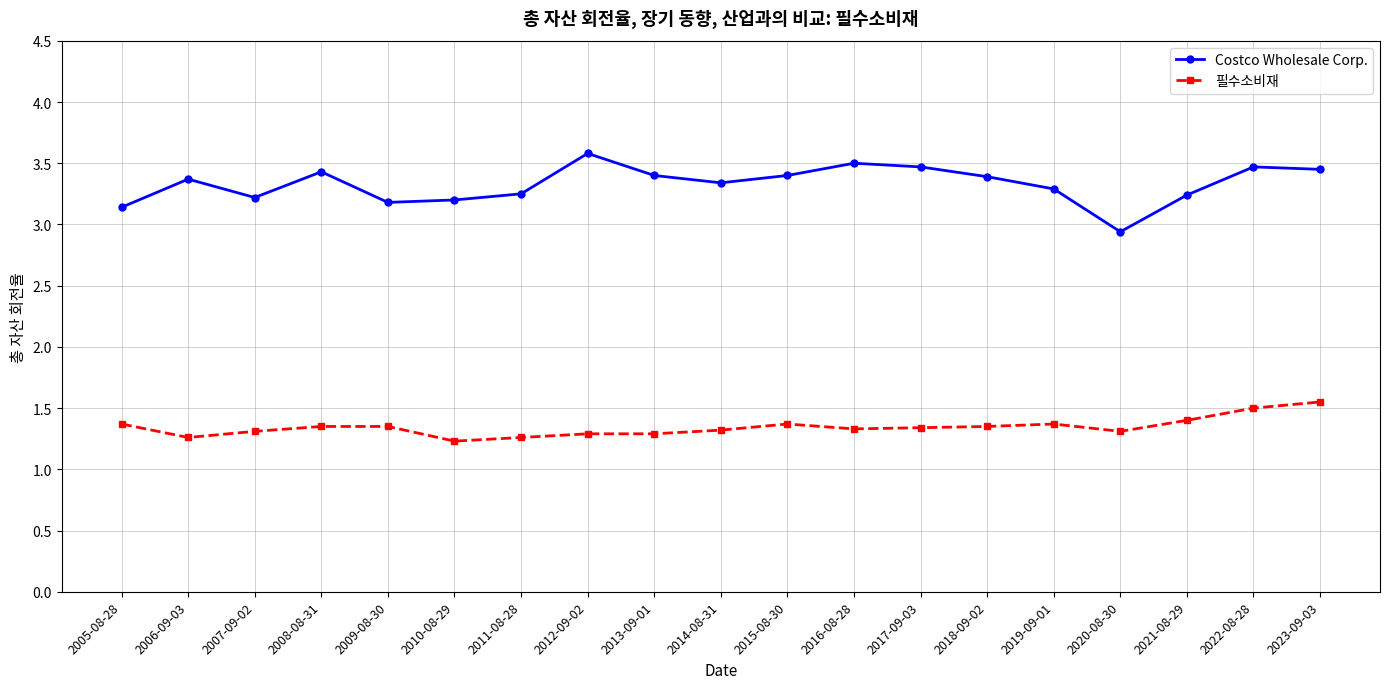

What is the label of the 1st point from the left?

2005-08-28